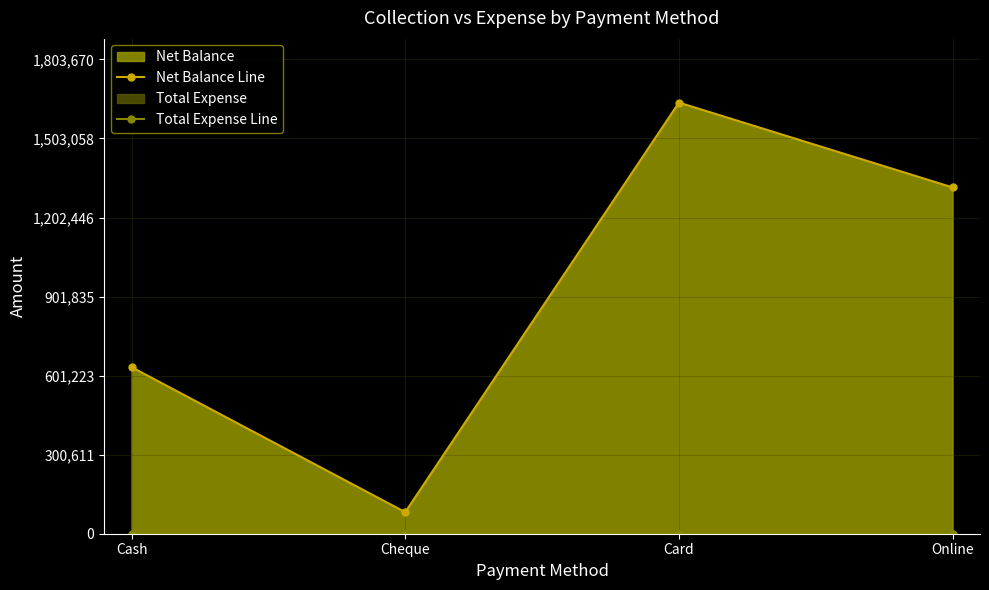

Which category has the lowest value in the Total Expense Line series?

Cash